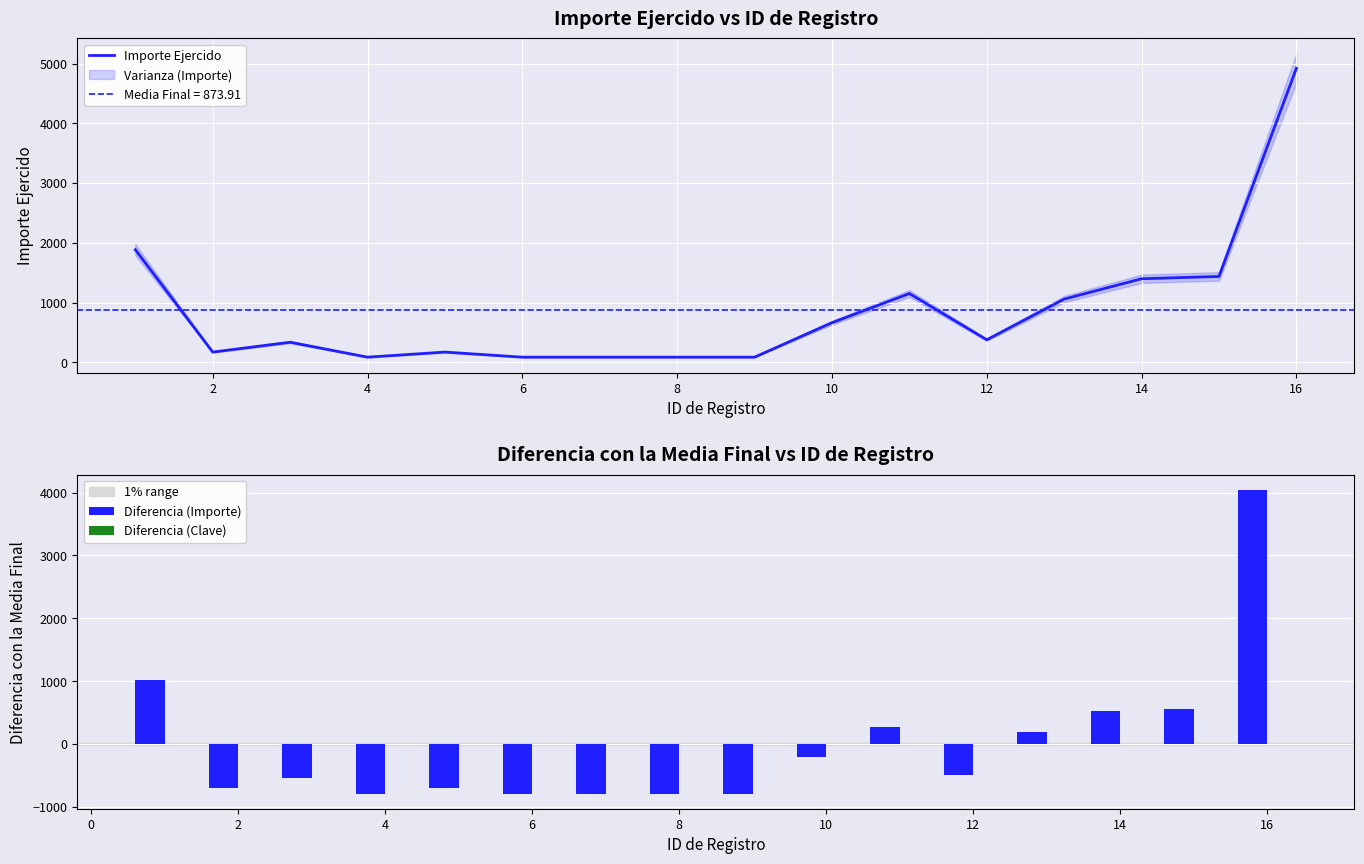

What is the difference between the maximum and second lowest values in the Diferencia (Importe) series?

4835.0